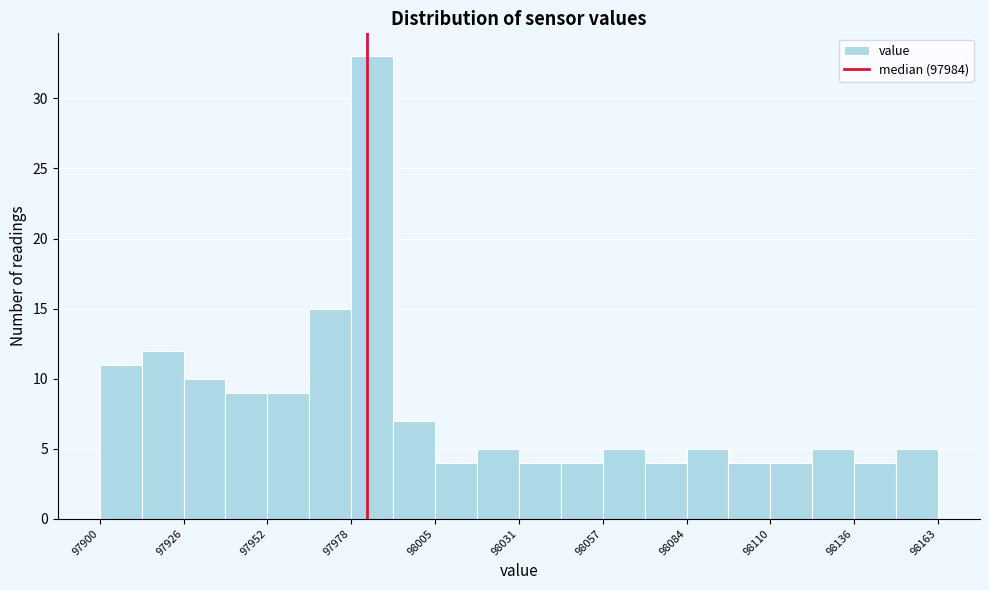

Around what value on the x-axis is the tallest bar? Give the approximate position of its centre, as read against the axis.

97985